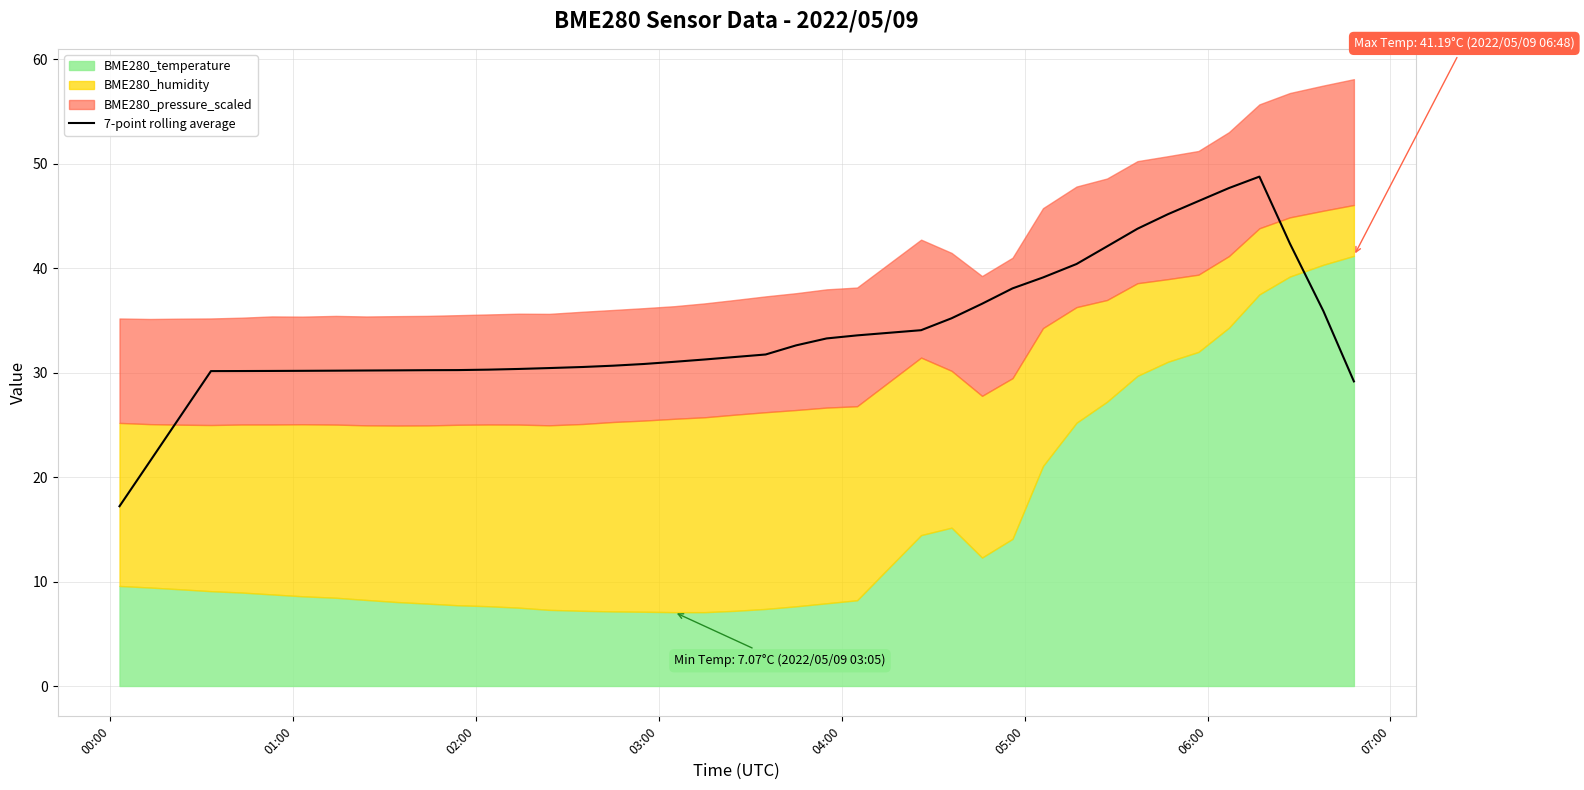

What is the maximum value for 7-point rolling average?

48.8